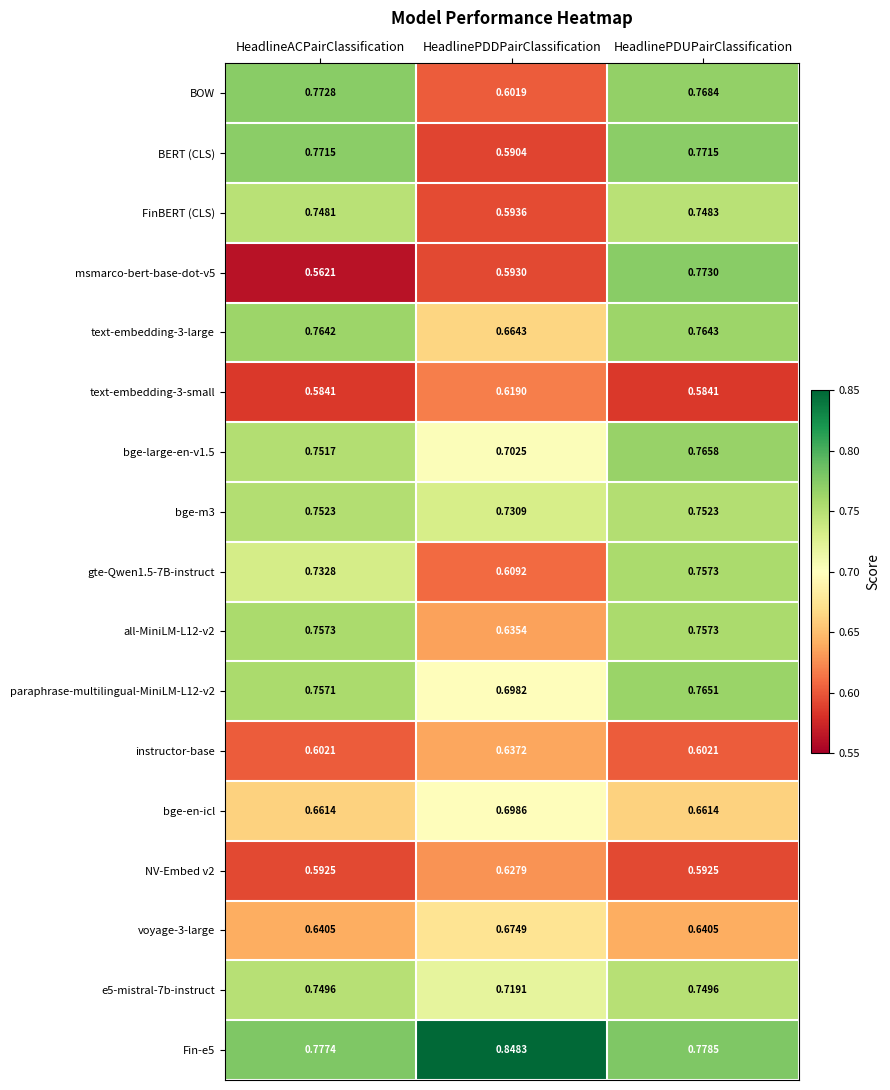

Rank the categories by Fin-e5 value from lowest to highest.

HeadlineACPairClassification, HeadlinePDUPairClassification, HeadlinePDDPairClassification